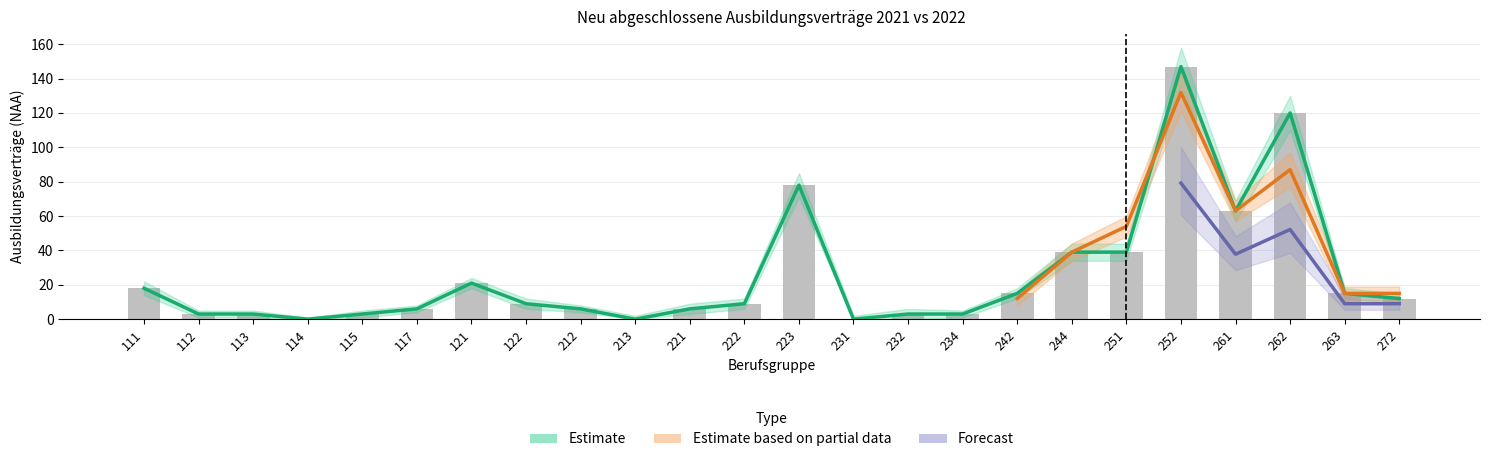

Rank the categories by value from lowest to highest.

114, 213, 231, 112, 113, 115, 232, 234, 117, 212, 221, 122, 222, 272, 242, 263, 111, 121, 244, 251, 261, 223, 262, 252